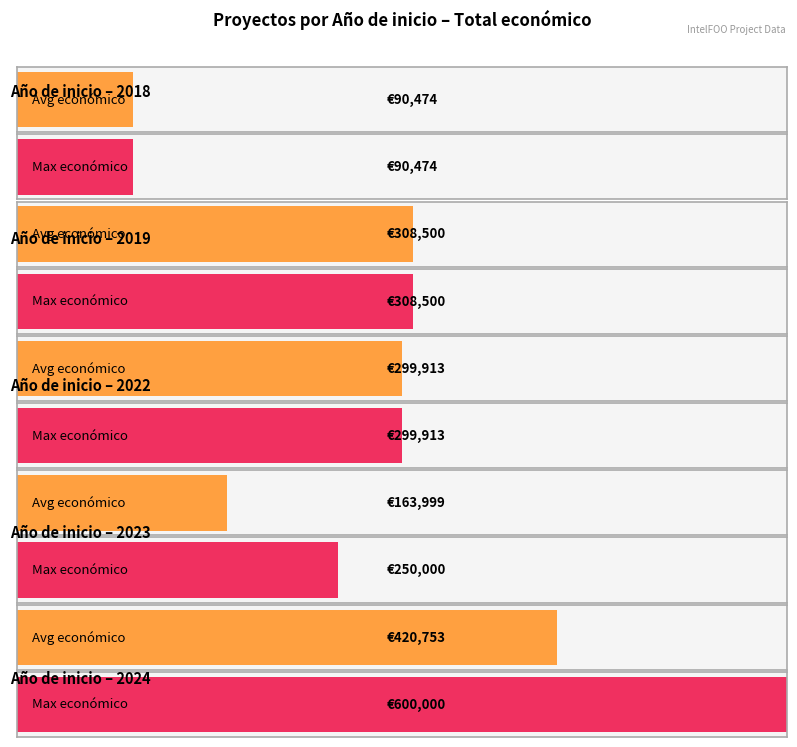

Is it true that the value at 2023 is 330021?

False